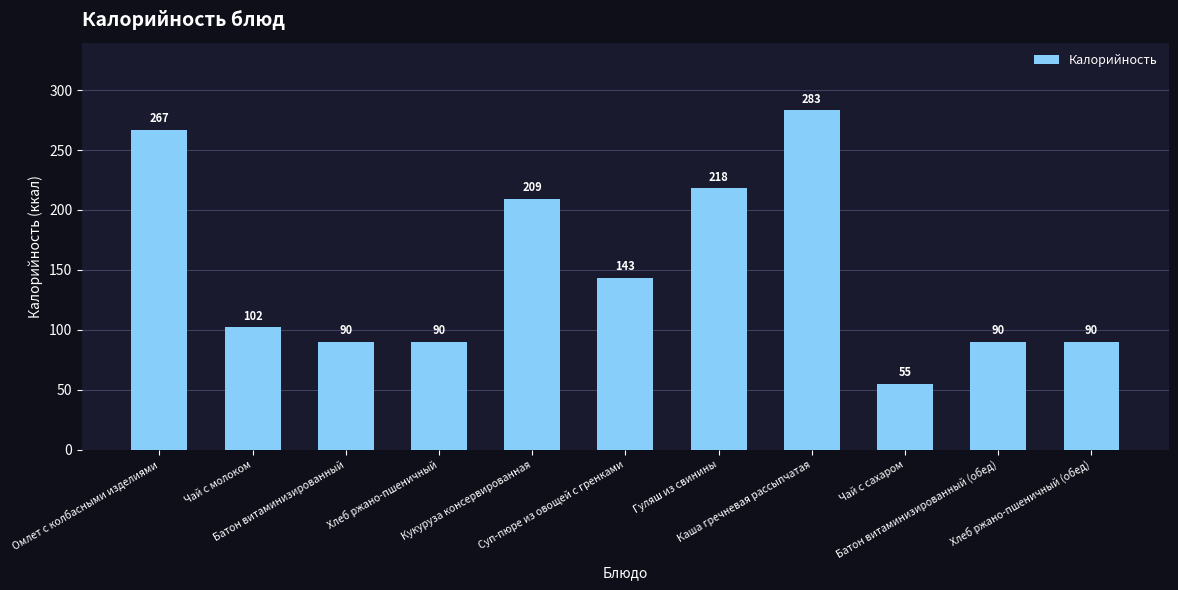

Count the number of data series in this chart.

1